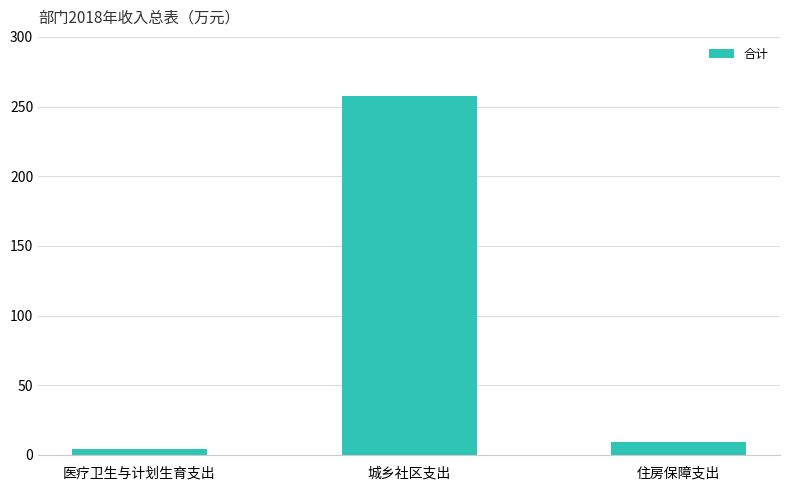

At which category does the chart reach its minimum across all series?

医疗卫生与计划生育支出